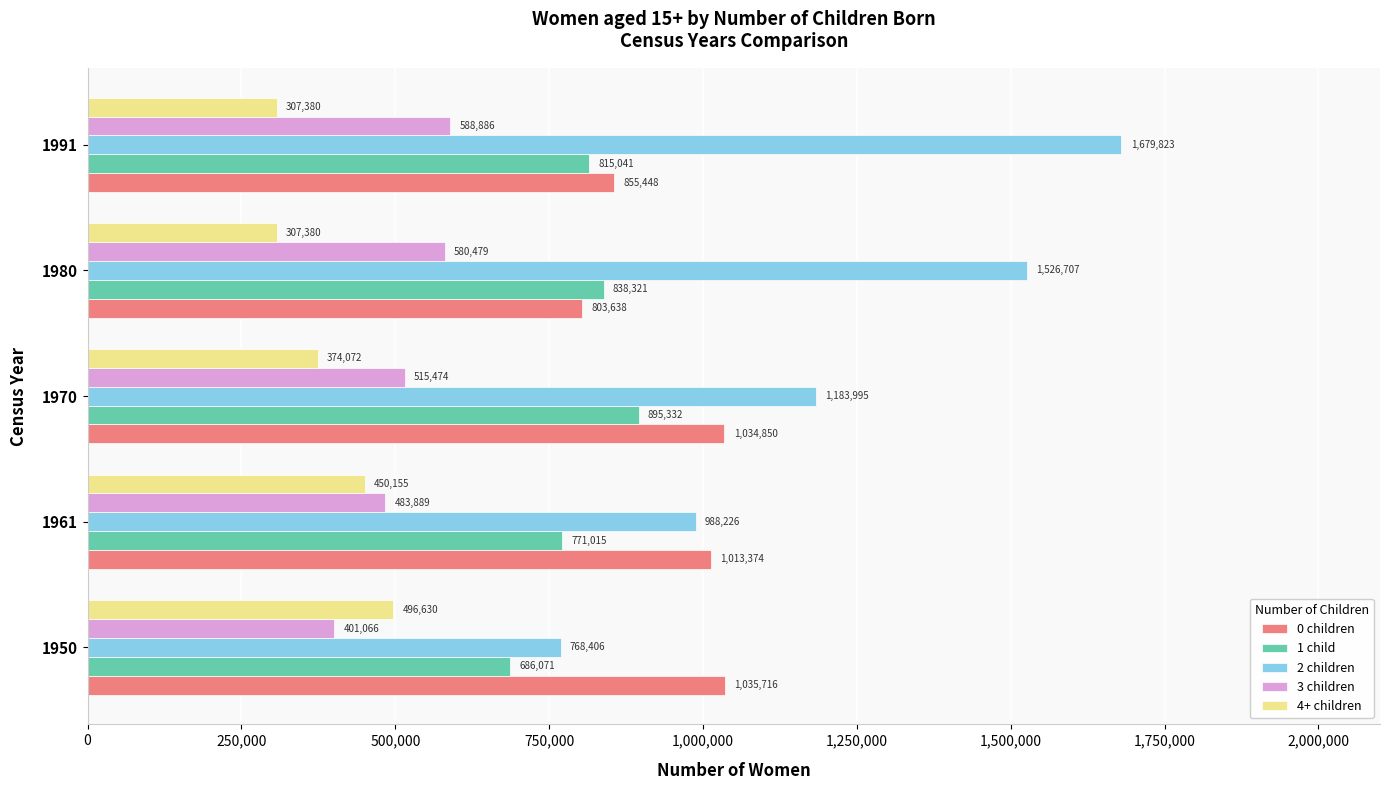

Rank the series by their average value, from highest to lowest.

2 children, 0 children, 1 child, 3 children, 4+ children